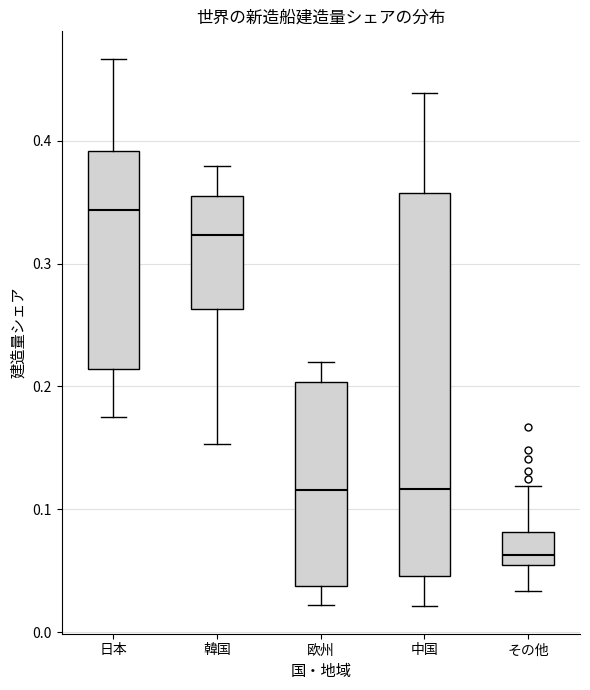

Where does the median line of the box for 欧州 sit on the y-axis? The values are not printed on the chart, so give them approximately, as read against the axis.

0.12